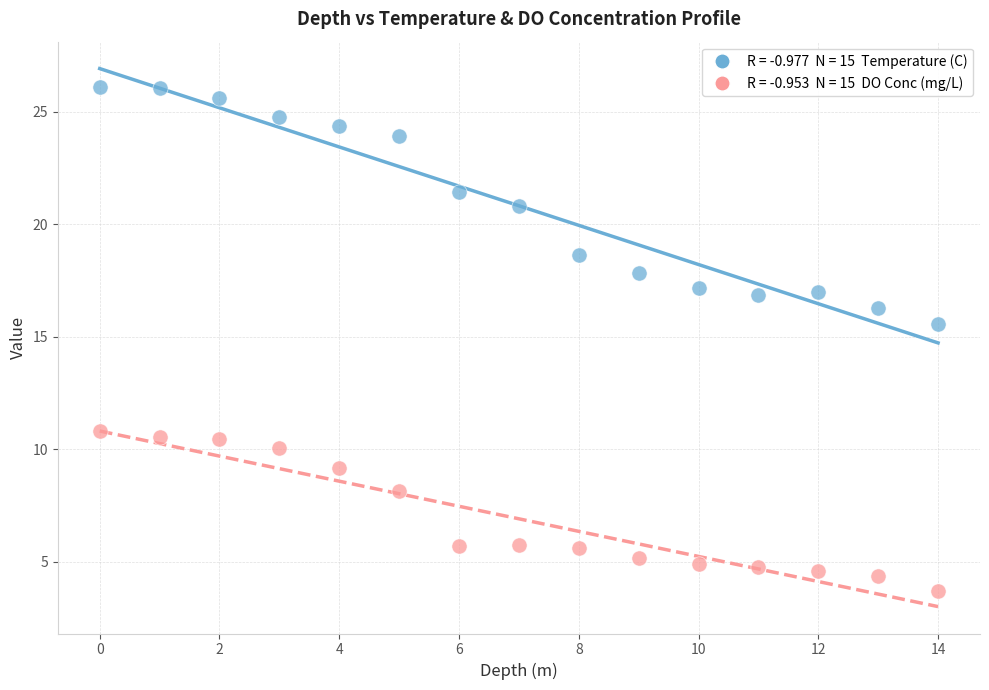

Across all series, what Y value is closest to 14?

15.6